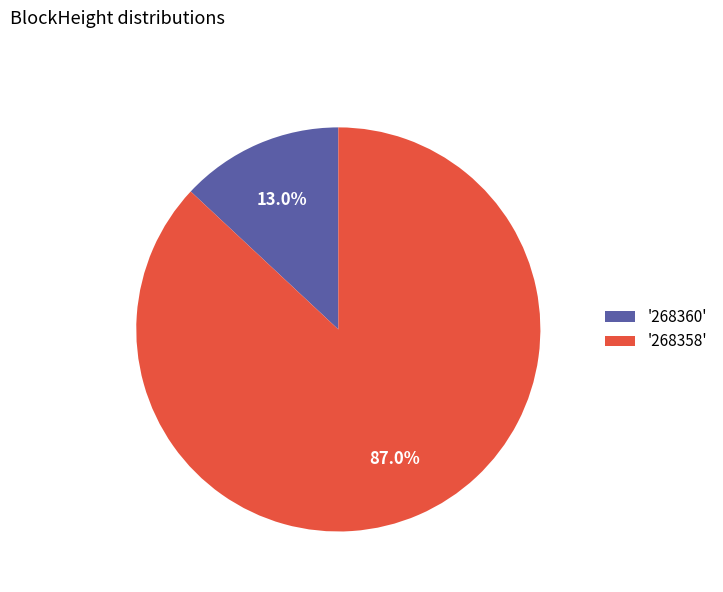

Rank the categories by value from lowest to highest.

'268360', '268358'